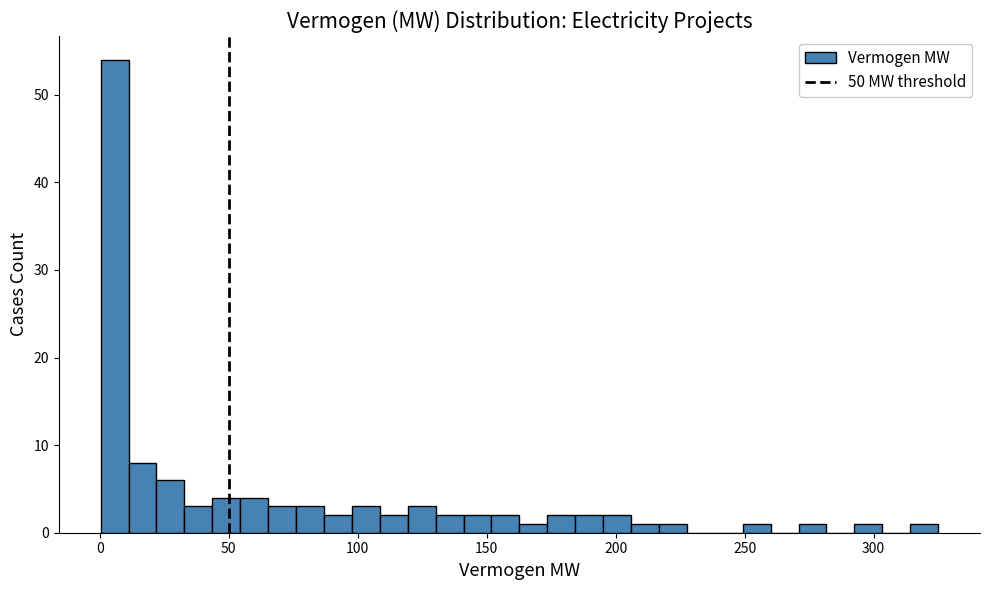

Read against the x-axis, roughly where is the centre of the tallest bar?

5